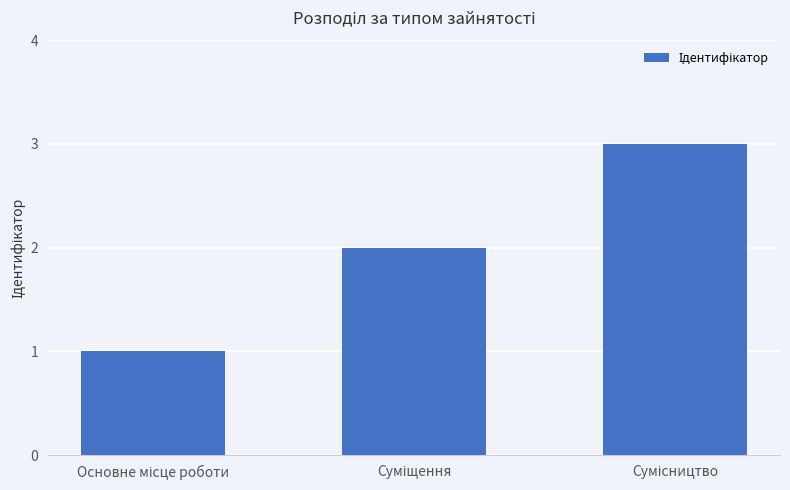

What is the difference between the maximum and second lowest values?

1